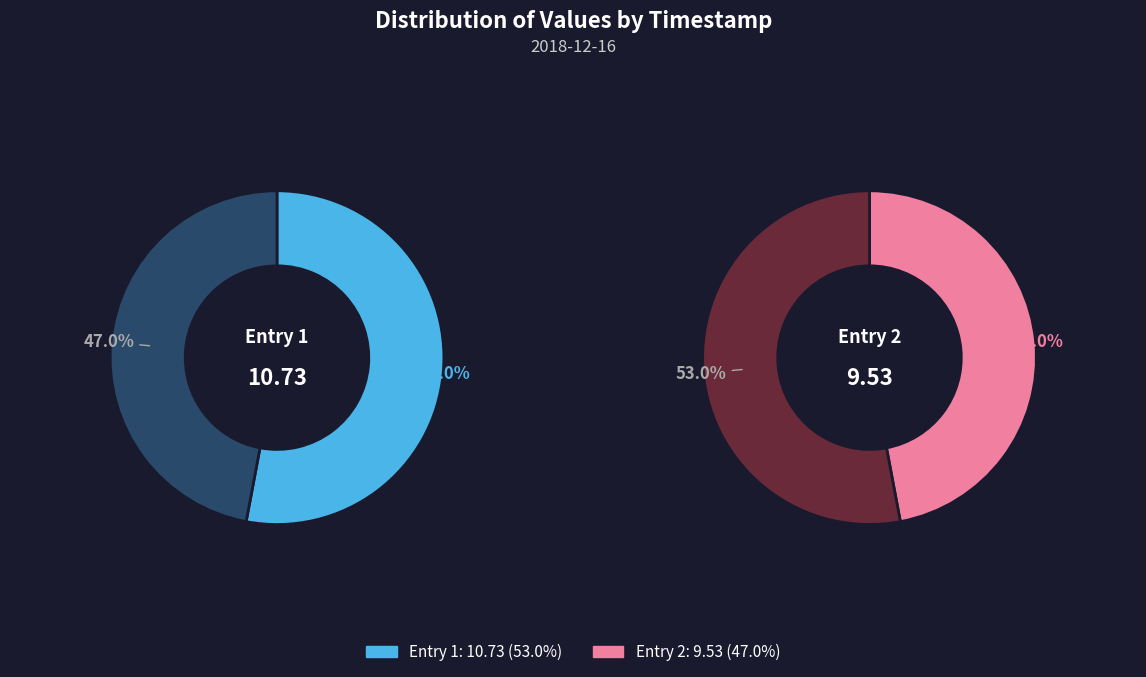

How much of the chart is everything except 2018-12-16T11:42:01.131Z?

47.0%